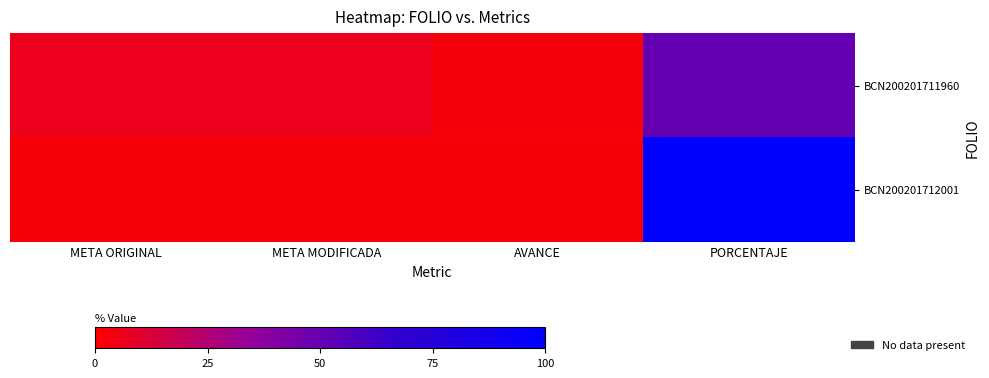

Rank the series at PORCENTAJE from highest to lowest value.

BCN200201712001, BCN200201711960